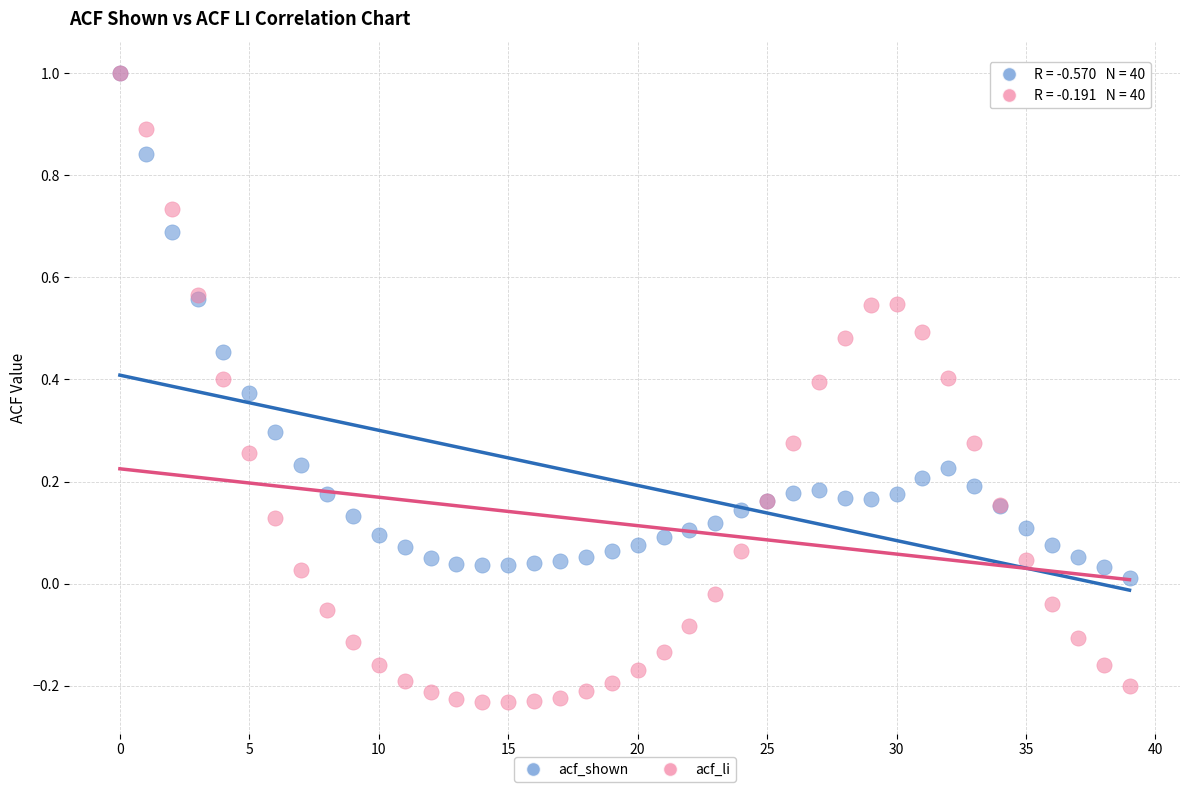

Which series has the widest spread of Y values?

acf_li